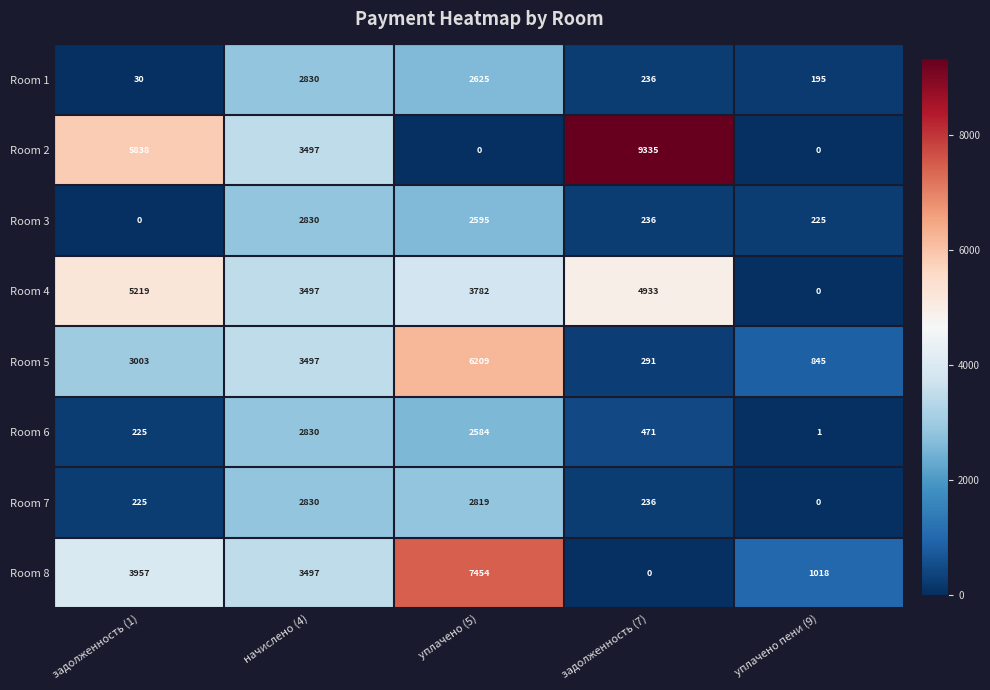

What is the total value across all series at задолженность (7)?

15738